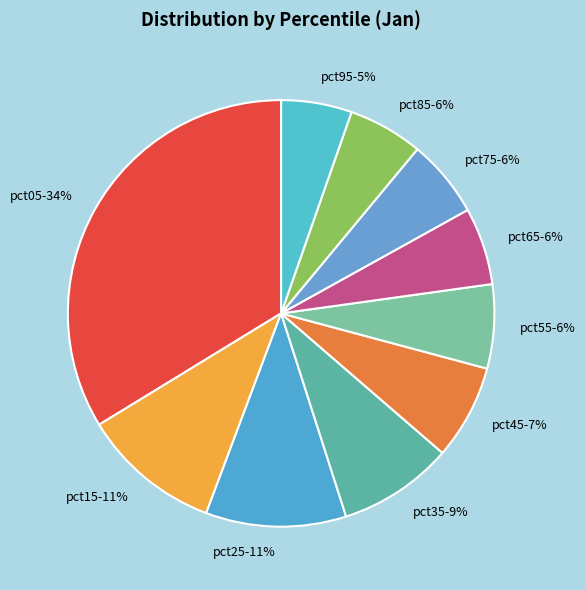

Is the sum of pct45 and pct25 greater than half?

No